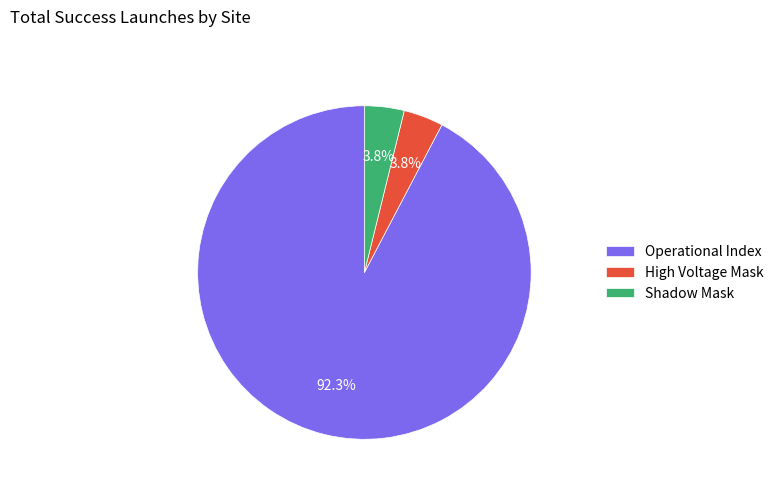

Does Operational Index account for over 50% of the chart?

Yes